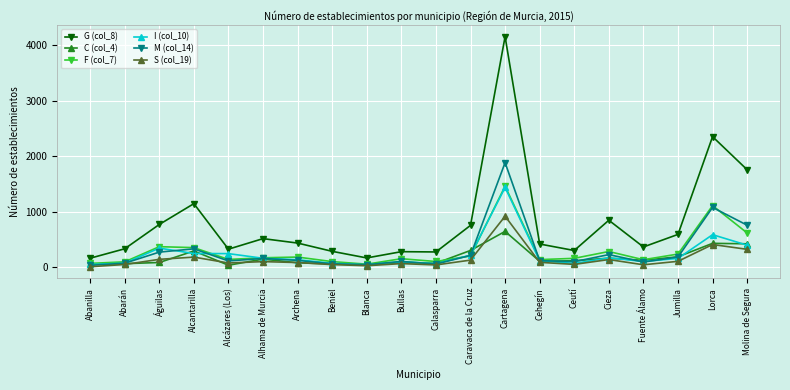

The value of I (col_10) at Bullas is 99. True or false?

True